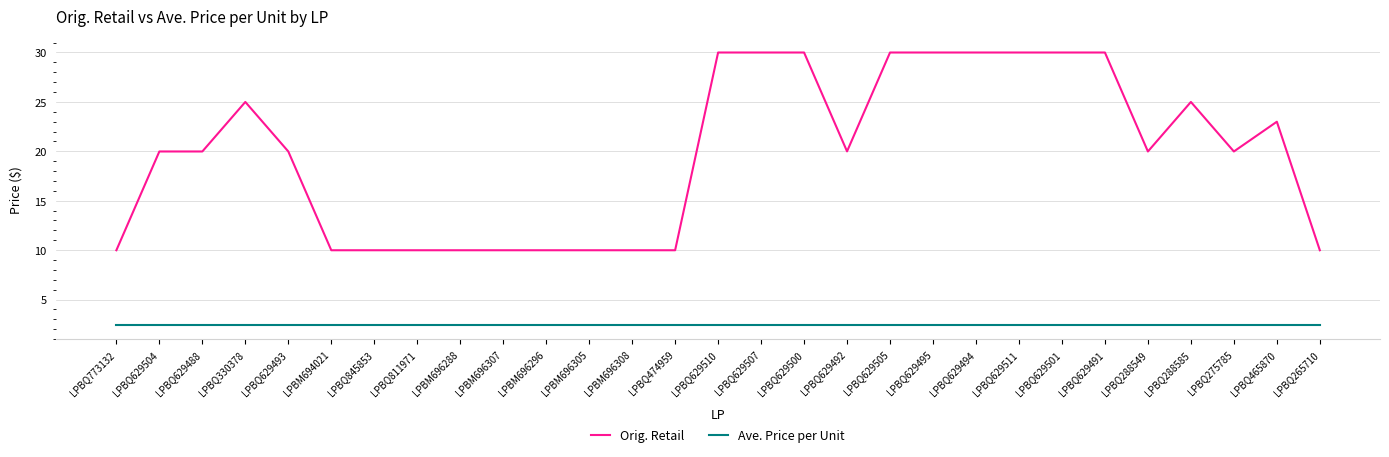

What is the sum of the Ave. Price per Unit values at LPBQ629501 and LPBQ629491?

4.8